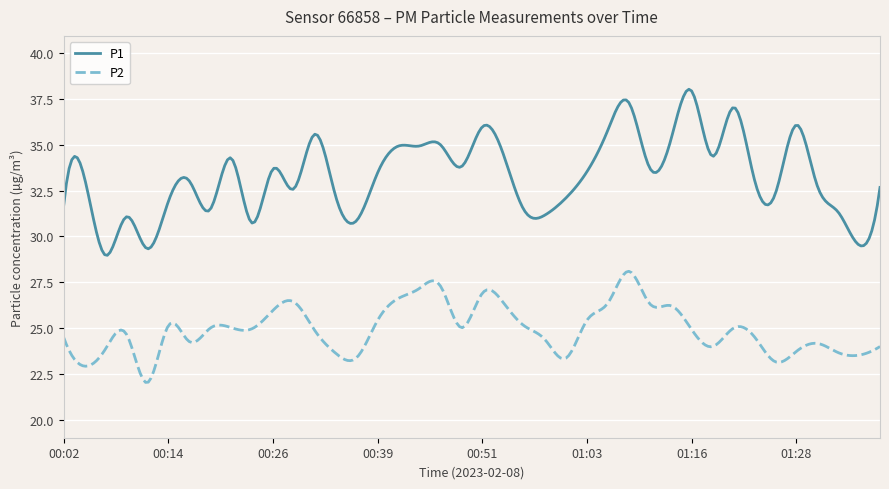

Which series has the largest total across all categories?

P1